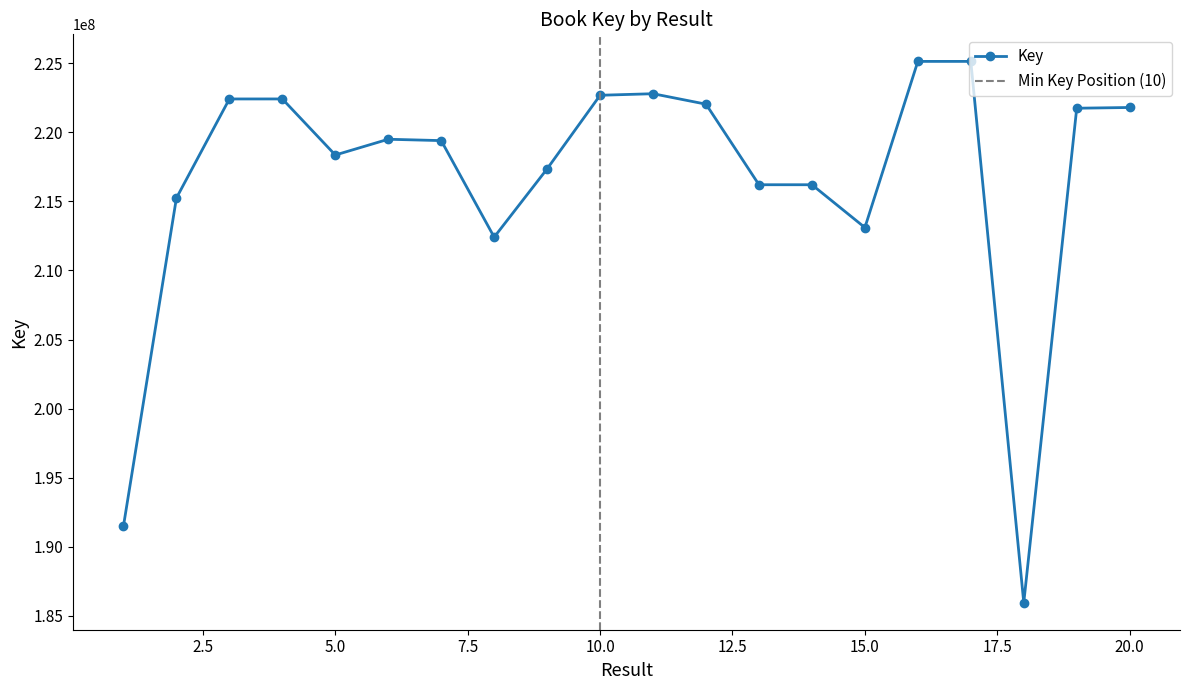

How many lines are shown in the chart?

1